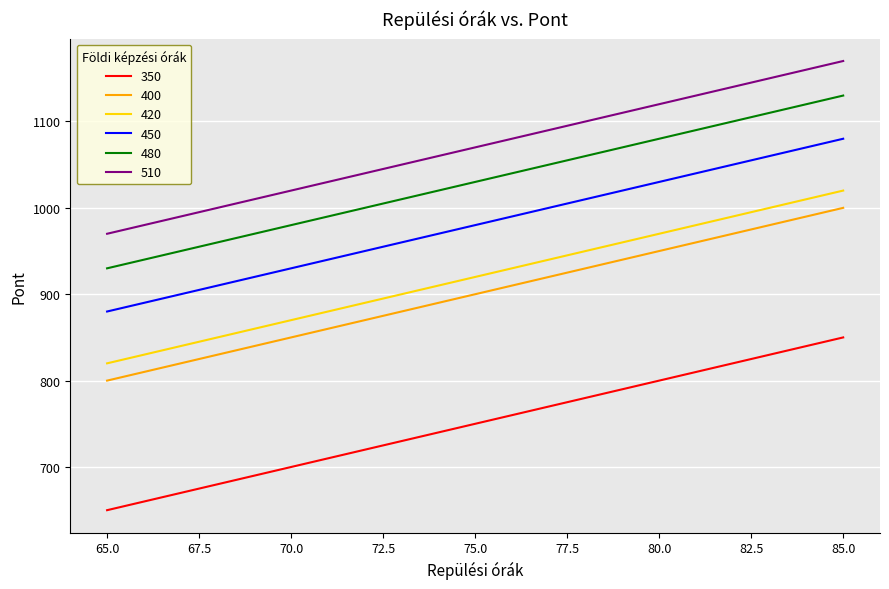

Which series has the largest total across all categories?

510